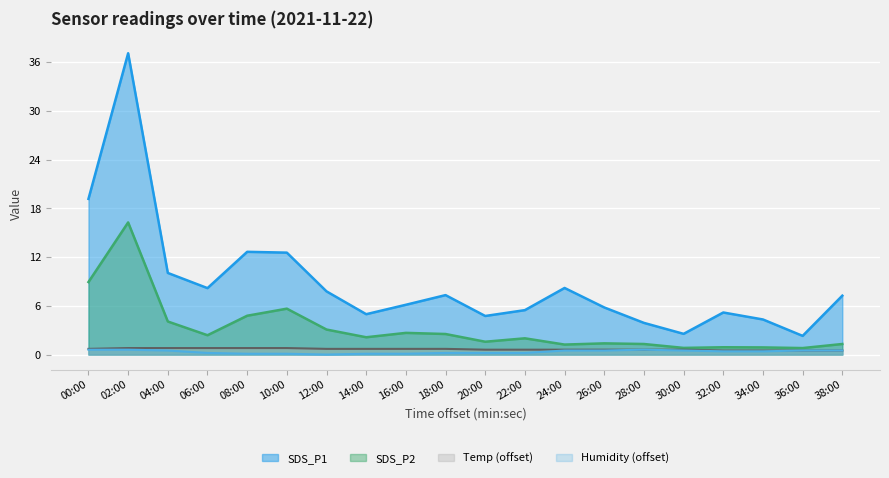

At how many categories does at least one series exceed 30?

1